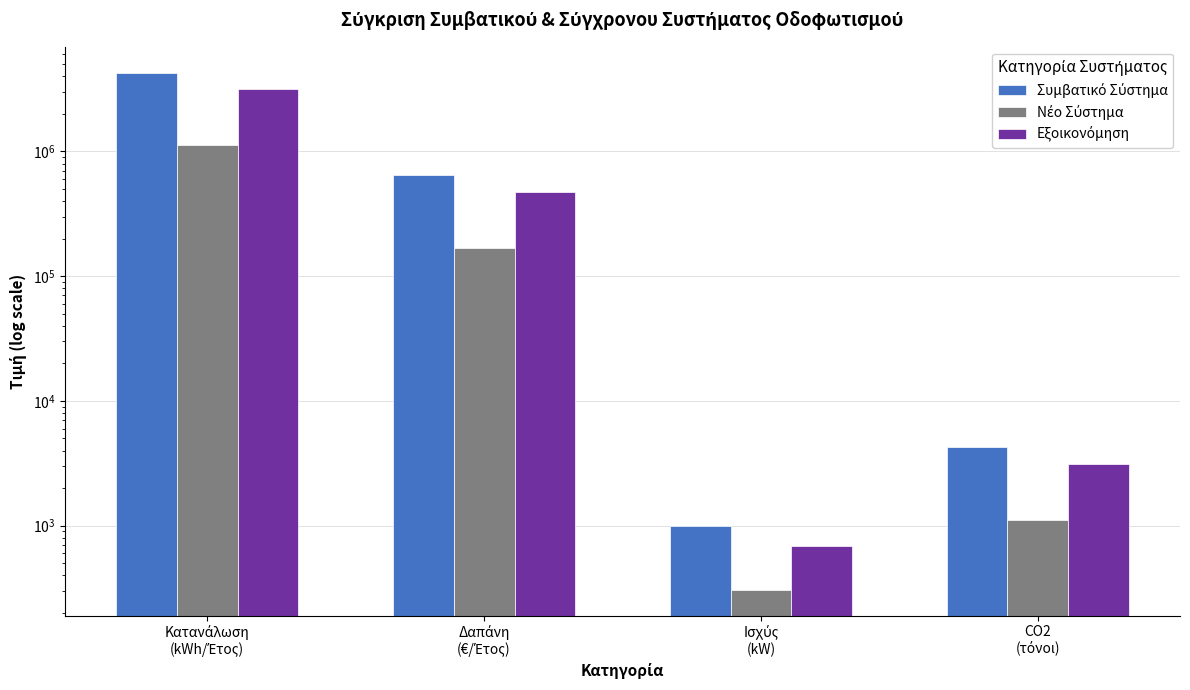

How many bars are there in total?

12